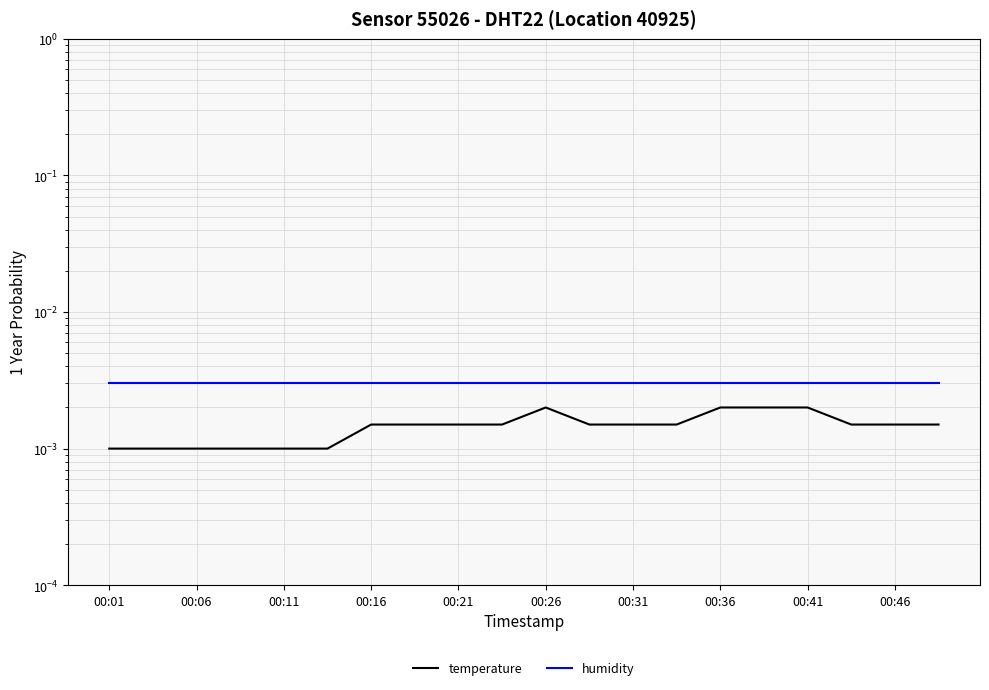

True or false: humidity and temperature cross at least once.

False